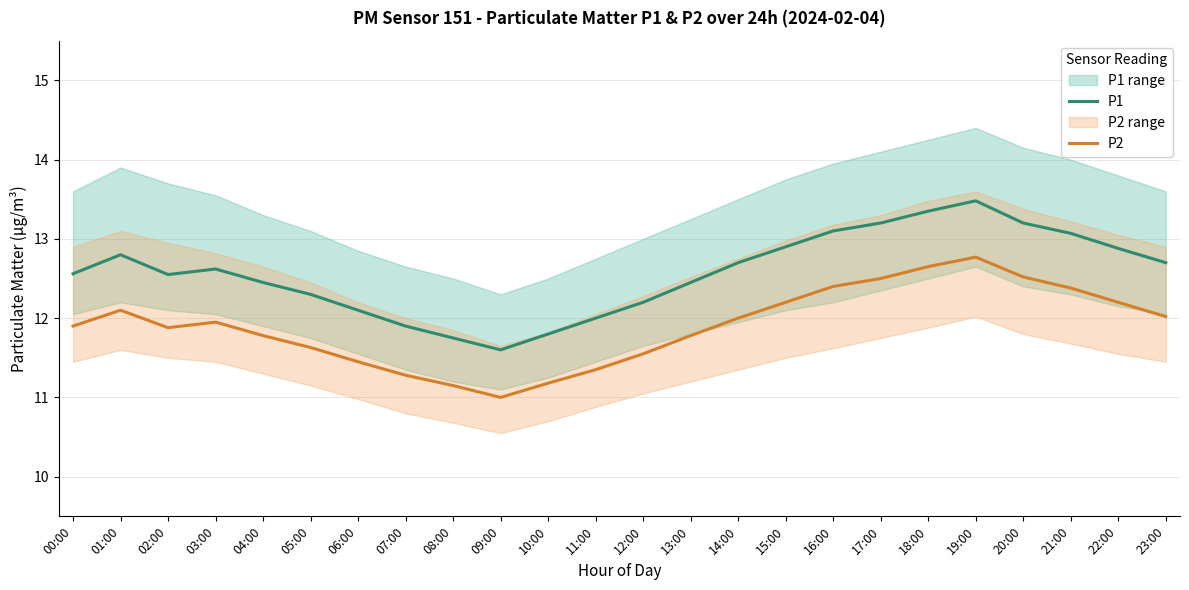

Reading left to right, list all the values displayed in this chart.

P1: 12.6	12.8	12.6	12.6	12.4	12.3	12.1	11.9	11.8	11.6	11.8	12.0	12.2	12.4	12.7	12.9	13.1	13.2	13.3	13.5	13.2	13.1	12.9	12.7
P2: 11.9	12.1	11.9	11.9	11.8	11.6	11.4	11.3	11.2	11.0	11.2	11.3	11.6	11.8	12.0	12.2	12.4	12.5	12.7	12.8	12.5	12.4	12.2	12.0